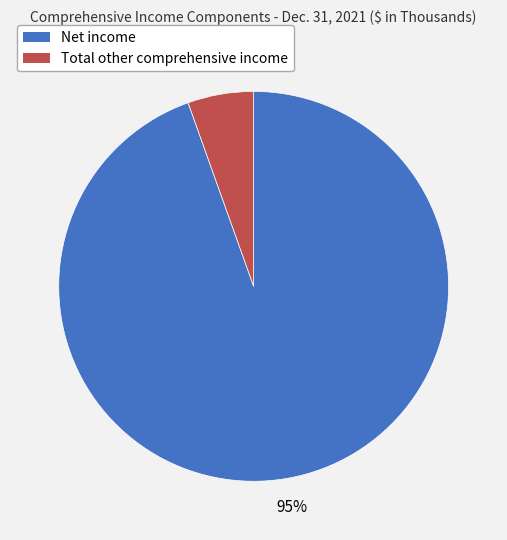

To the nearest percent, what is the average slice percentage?

50%